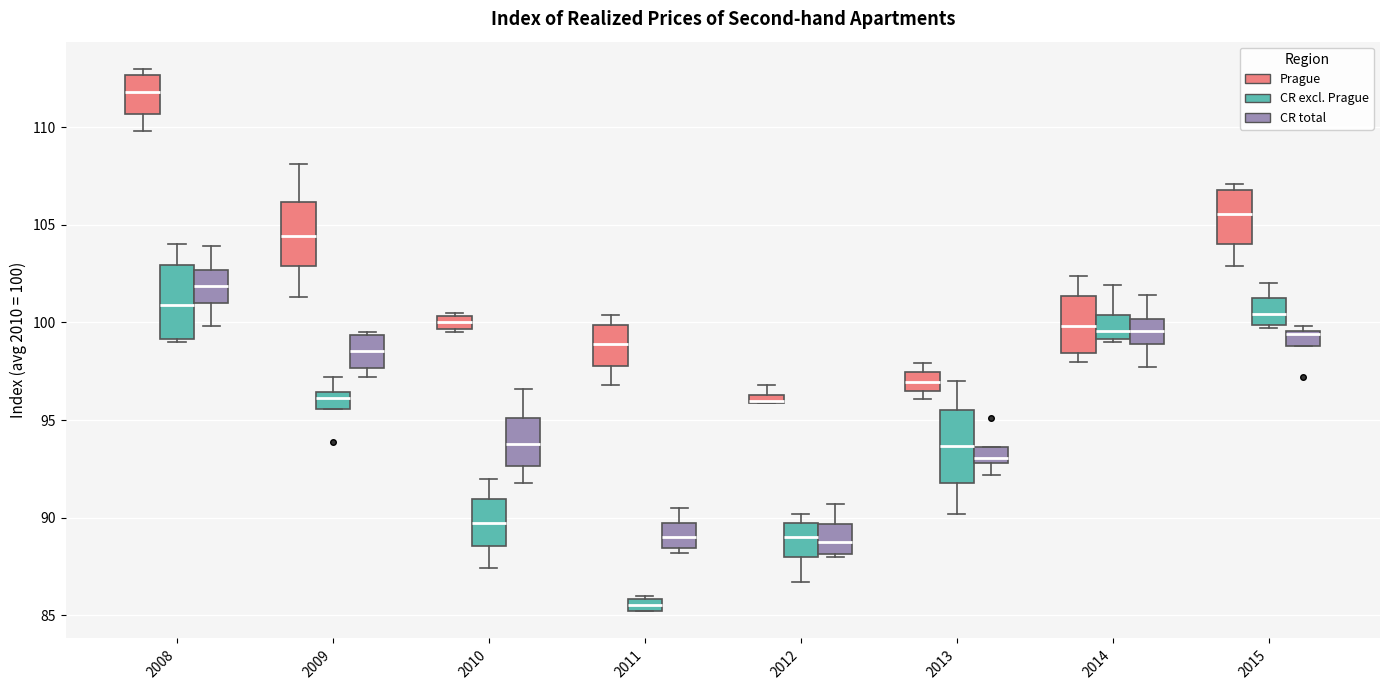

Where is the upper edge of the box for 2013 (CR total) on the y-axis? The values are not printed on the chart, so give them approximately, as read against the axis.

93.5